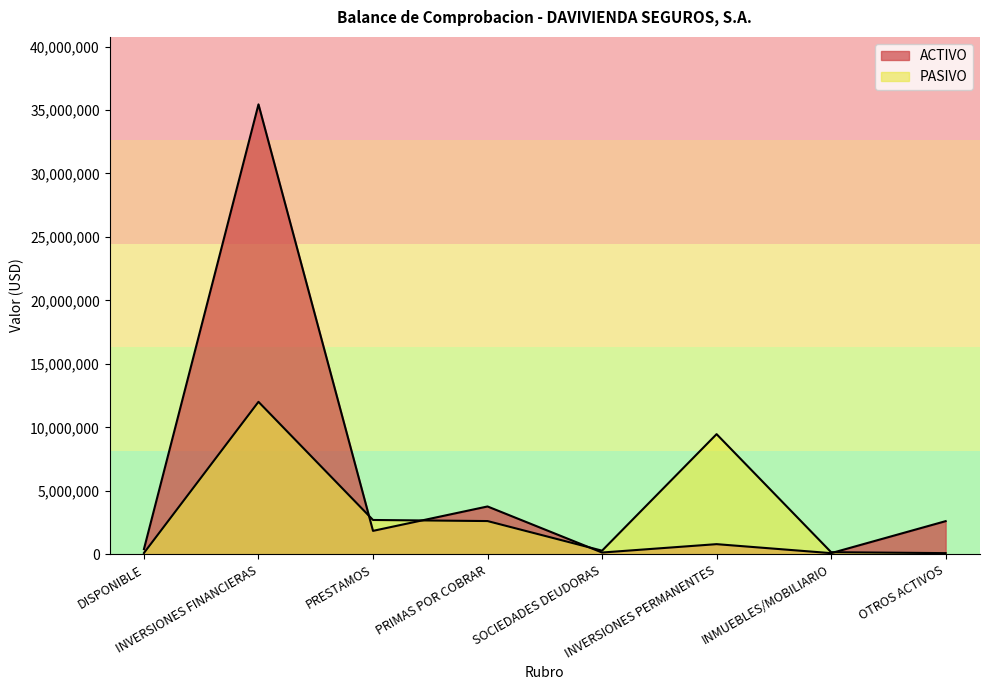

List the series in order of their overall mean, lowest first.

PASIVO, ACTIVO